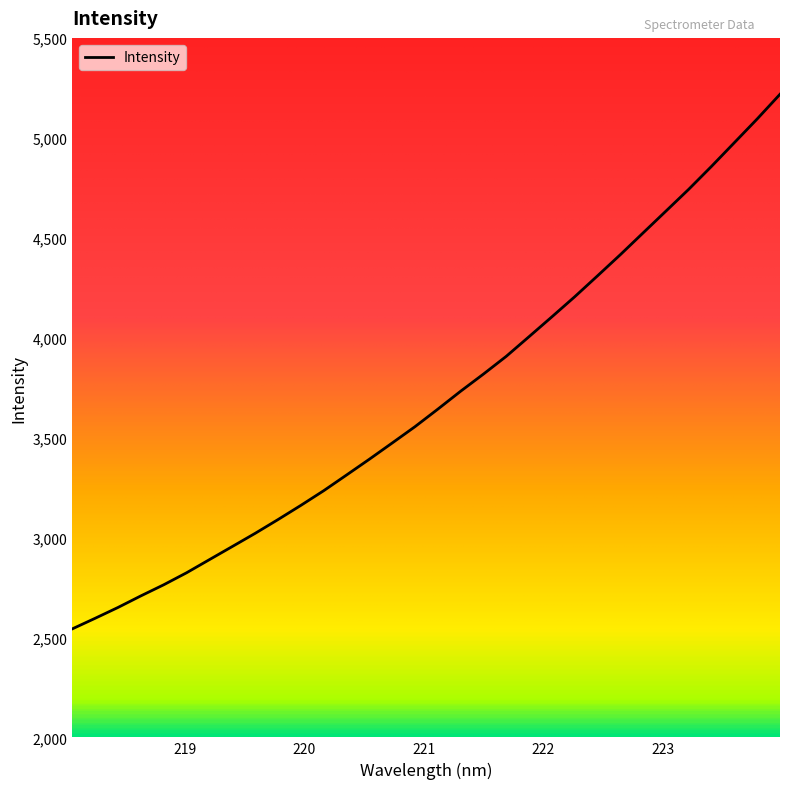

What is the smallest value displayed?

2542.8